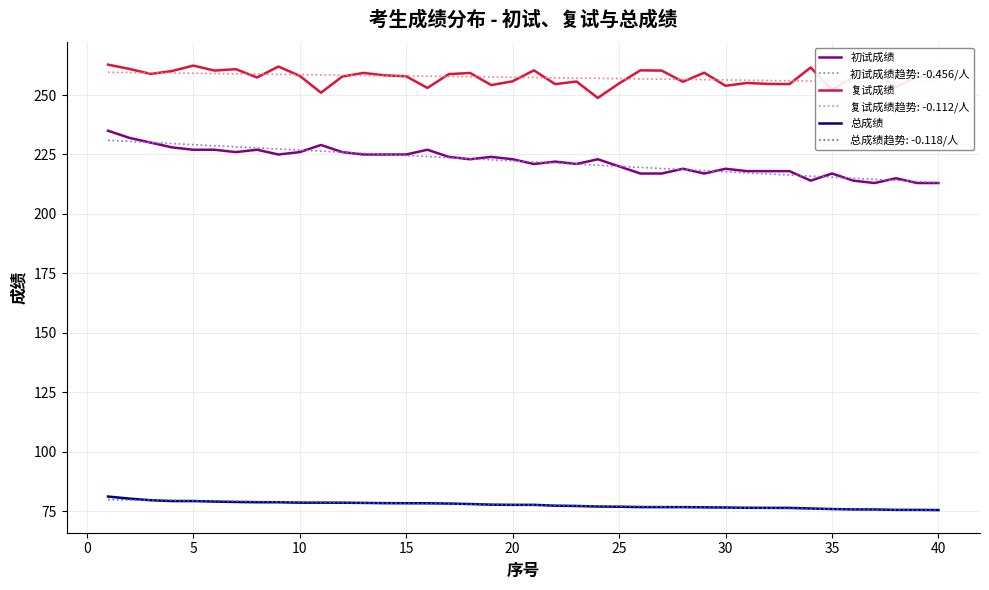

True or false: 复试成绩 and 总成绩趋势: -0.118/人 intersect in this chart.

False